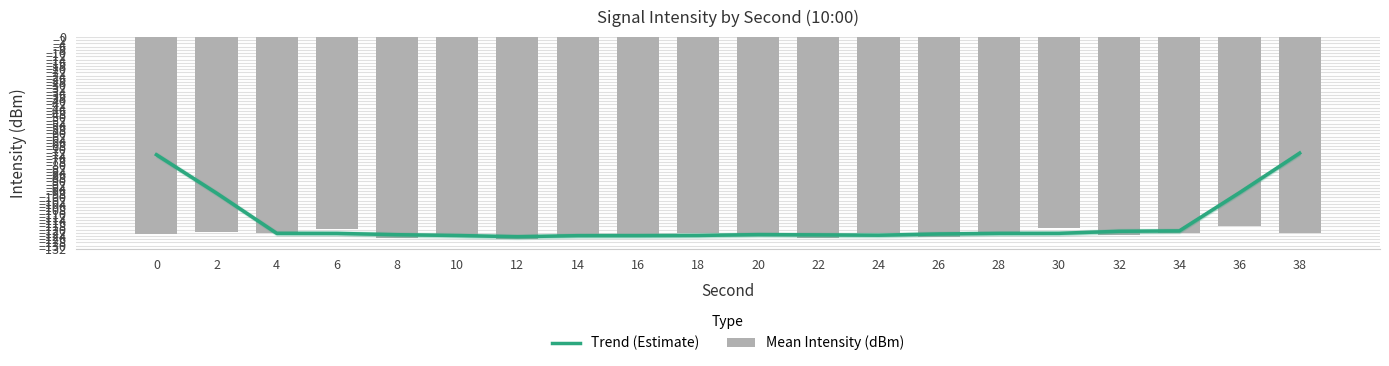

How many distinct data groups are displayed?

2